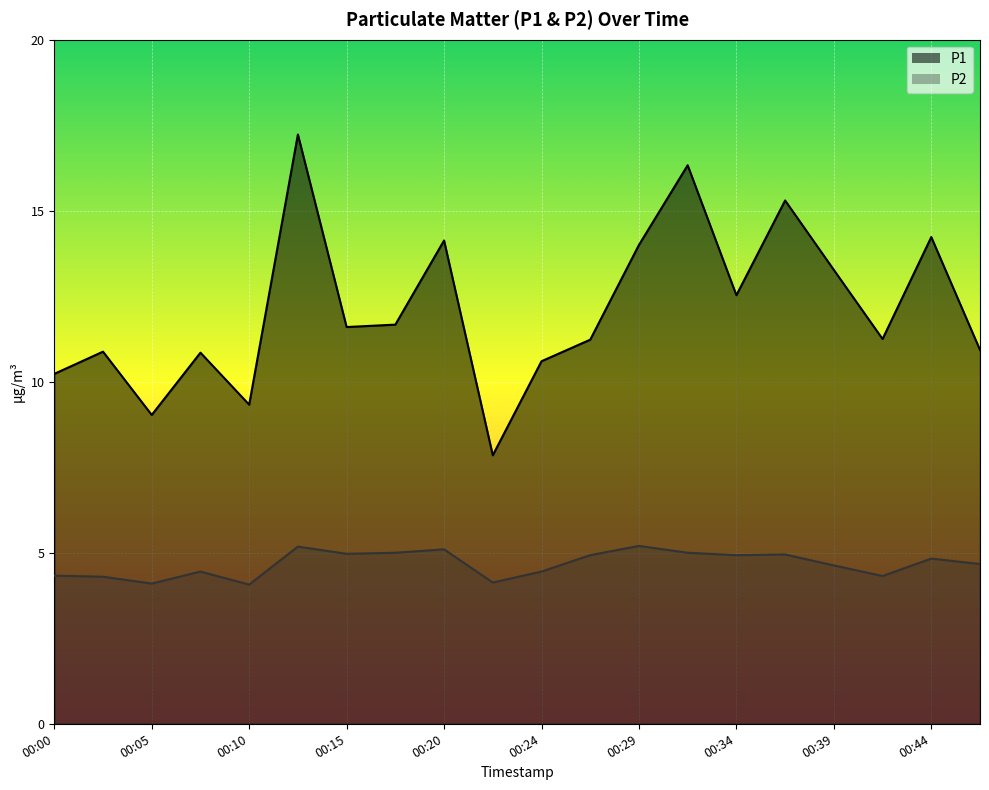

What is the value of the P2 point at the 2nd from the left?

4.3